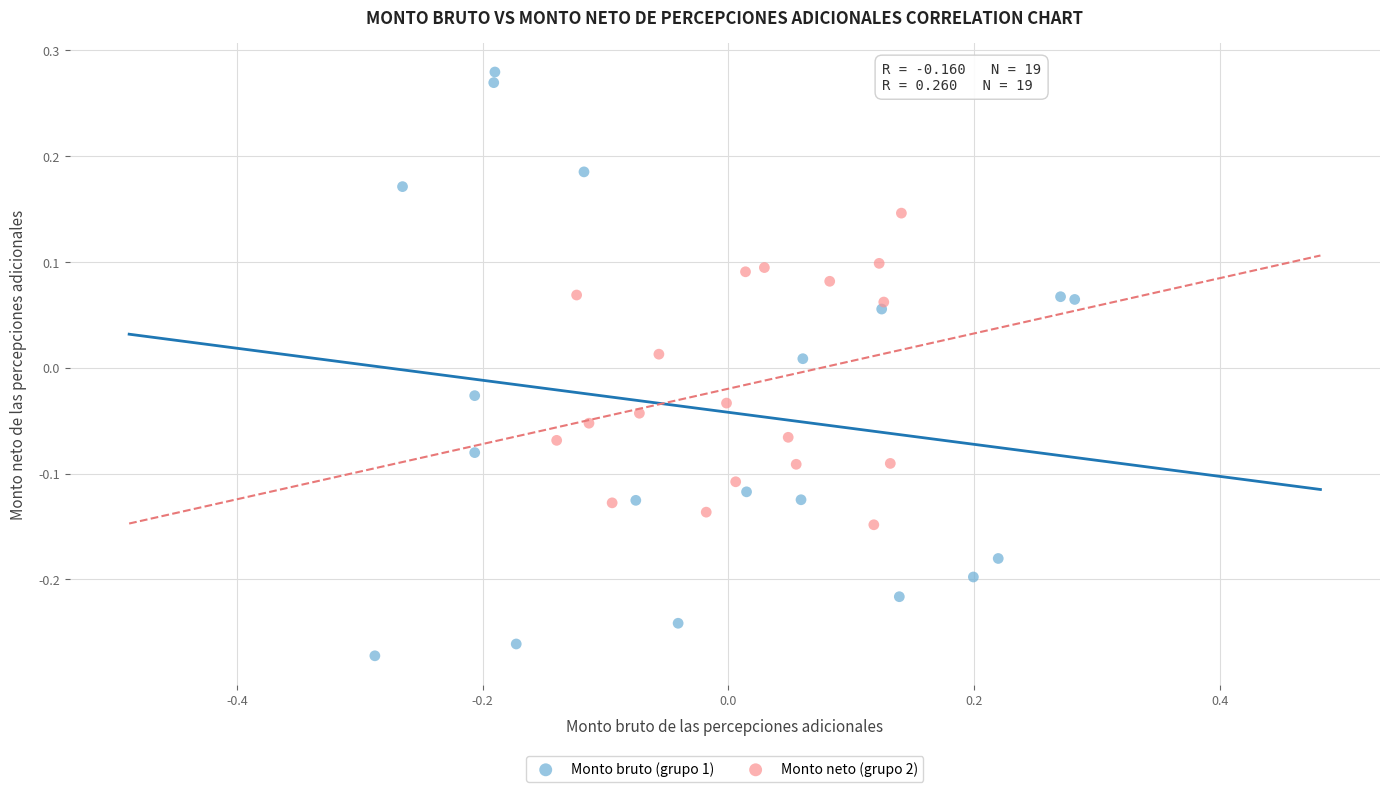

Which series reaches the minimum Y coordinate?

Monto bruto (grupo 1)